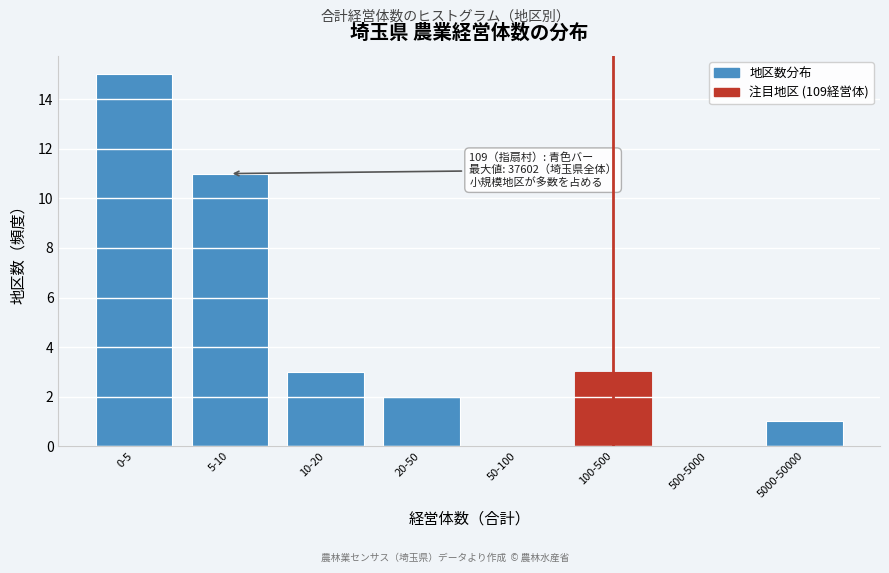

Reading left to right, transcribe all the data shown in this chart.

0-5=15	5-10=11	10-20=3	20-50=2	50-100=0	100-500=3	500-5000=0	5000-50000=1